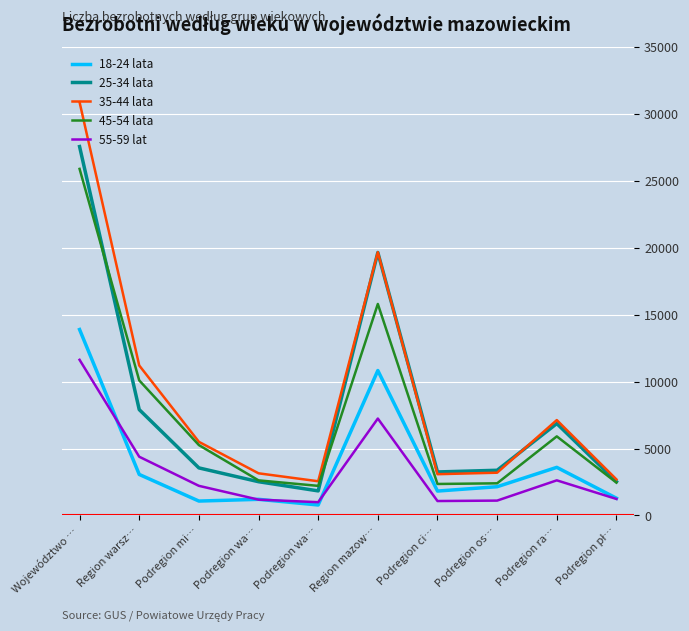

What is the label of the 5th point from the right?

Region mazow…